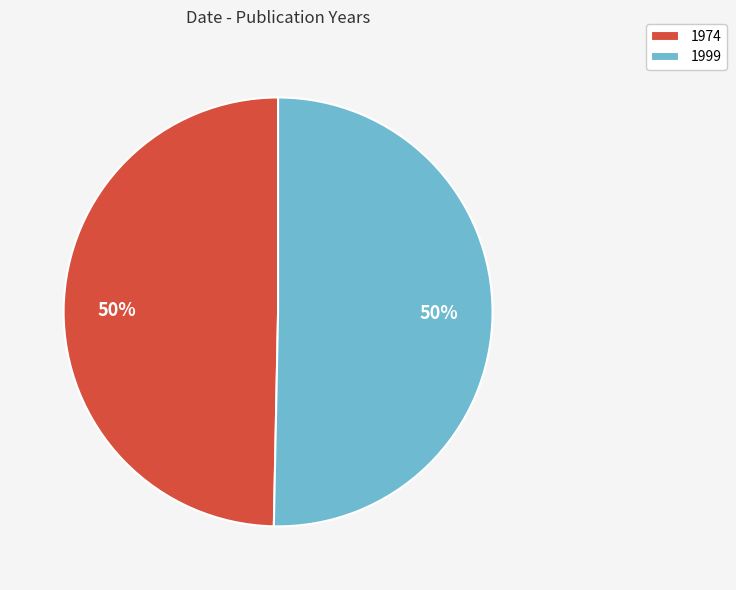

Is the sum of 1999 and 1974 greater than half?

Yes